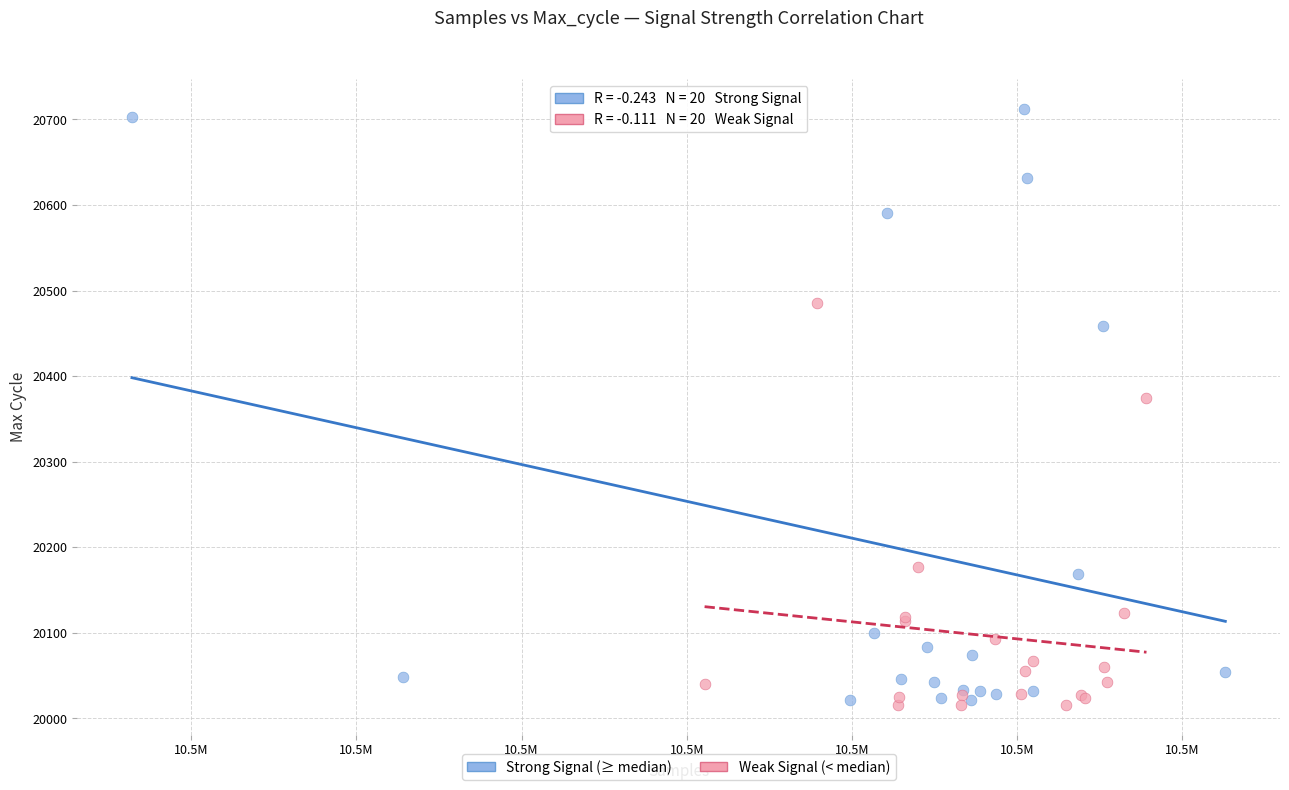

Which series has the largest Y range (max minus min)?

Strong Signal (≥ median)